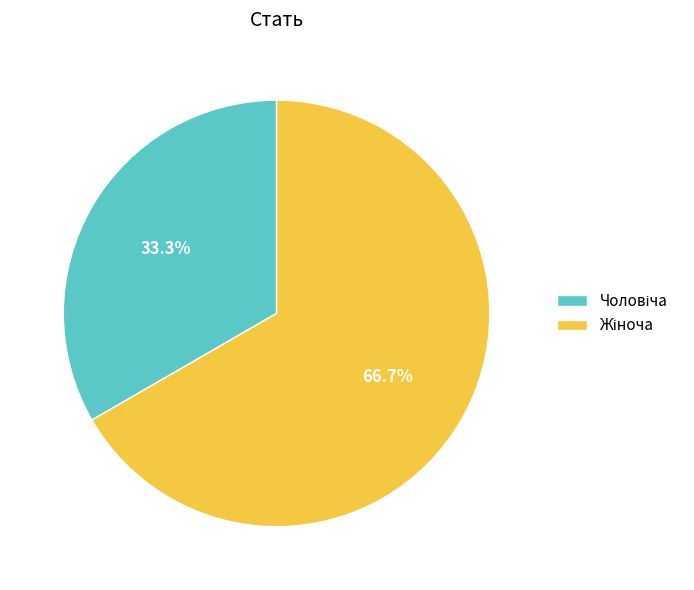

Does any single category account for the majority?

Yes